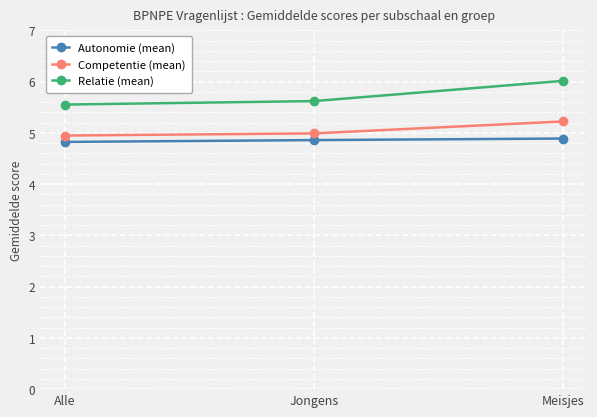

Reading left to right, transcribe all the data shown in this chart.

Autonomie (mean): Alle=4.8	Jongens=4.9	Meisjes=4.9
Competentie (mean): Alle=4.9	Jongens=5.0	Meisjes=5.2
Relatie (mean): Alle=5.6	Jongens=5.6	Meisjes=6.0